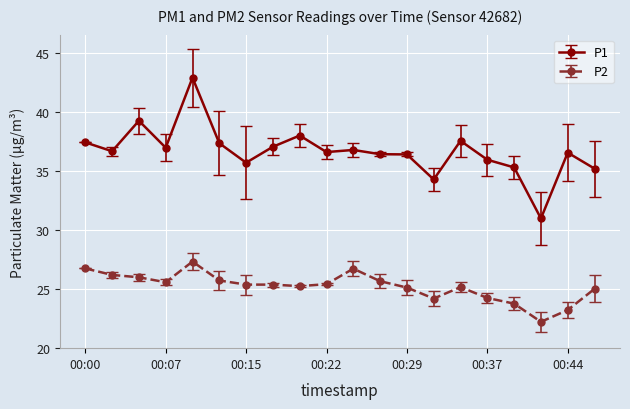

Which series has the largest total across all categories?

P1